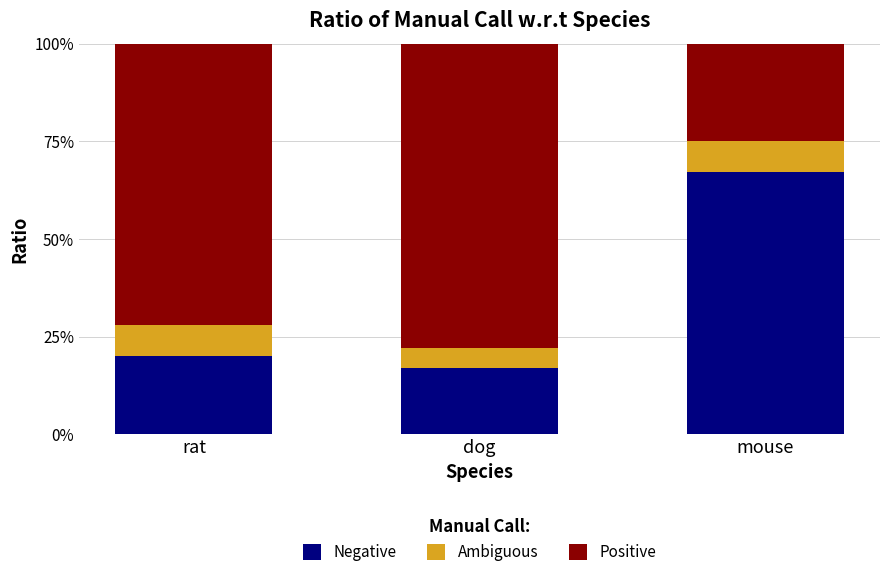

What position from the left is mouse?

3